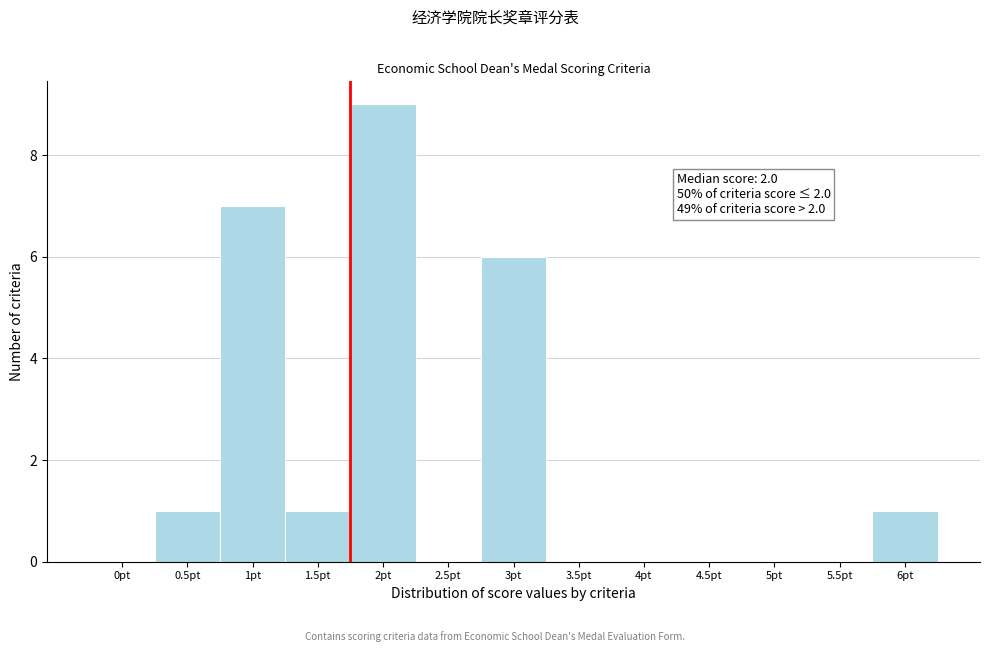

Reading left to right, what are all the values shown in this chart?

0pt=0	0.5pt=1	1pt=7	1.5pt=1	2pt=9	2.5pt=0	3pt=6	3.5pt=0	4pt=0	4.5pt=0	5pt=0	5.5pt=0	6pt=1